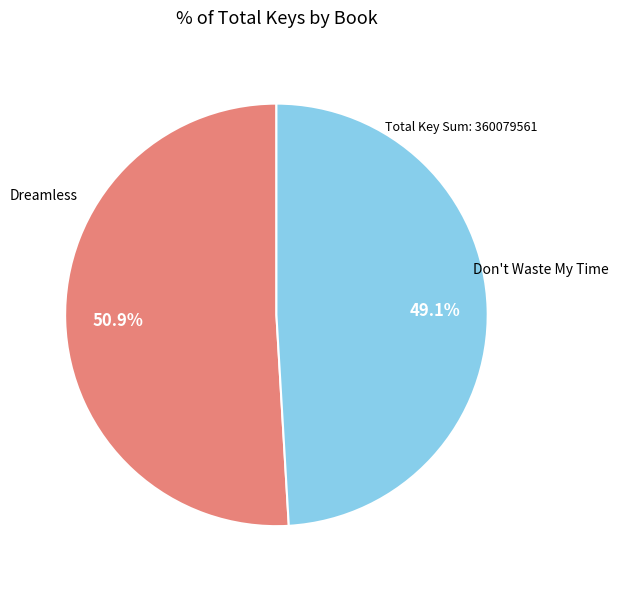

How many slices are in this pie chart?

2